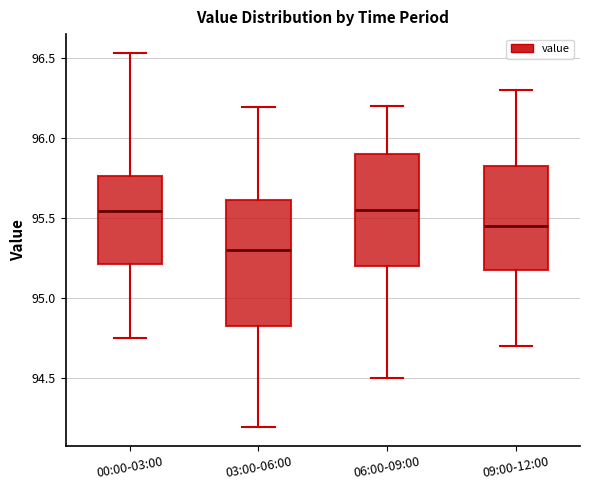

Reading left to right, read every box against the y-axis: the position of its median line, the range the box covers, and the ends of its whiskers. The values are not printed on the chart, so give them approximately, as read against the axis.

00:00-03:00: median 95.55, box 95.20 to 95.75, whiskers 94.75 to 96.55
03:00-06:00: median 95.30, box 94.80 to 95.60, whiskers 94.20 to 96.20
06:00-09:00: median 95.55, box 95.20 to 95.90, whiskers 94.50 to 96.20
09:00-12:00: median 95.45, box 95.20 to 95.85, whiskers 94.70 to 96.30